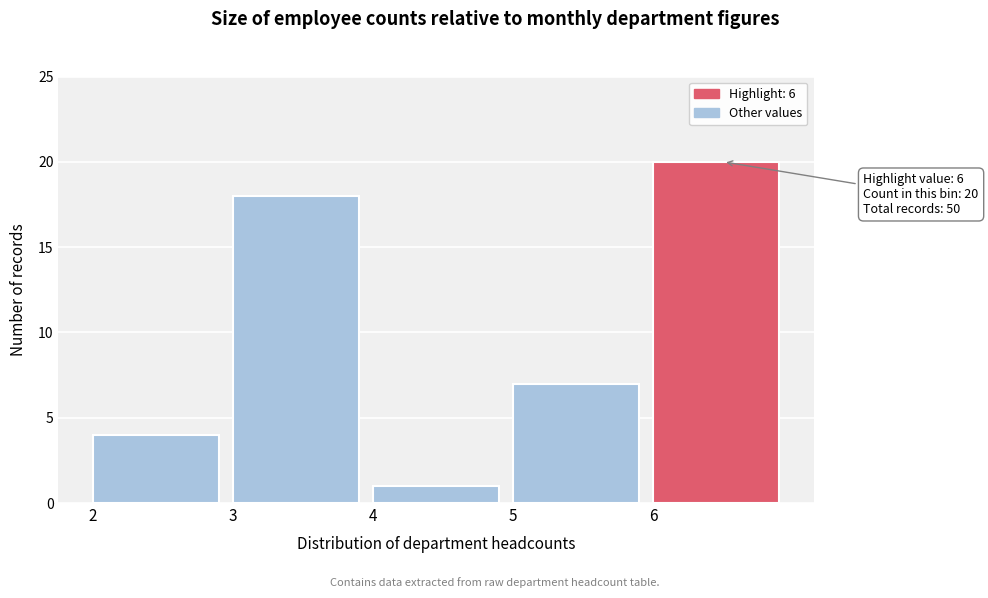

Which range on the x-axis has the tallest bar?

6 to 7